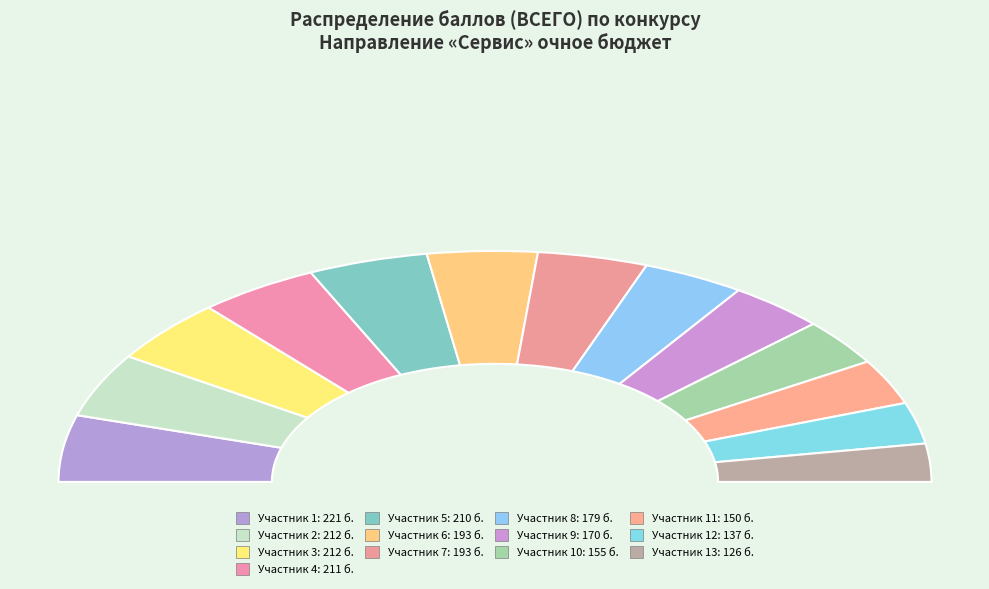

Does 5 (210) account for over 50% of the chart?

No